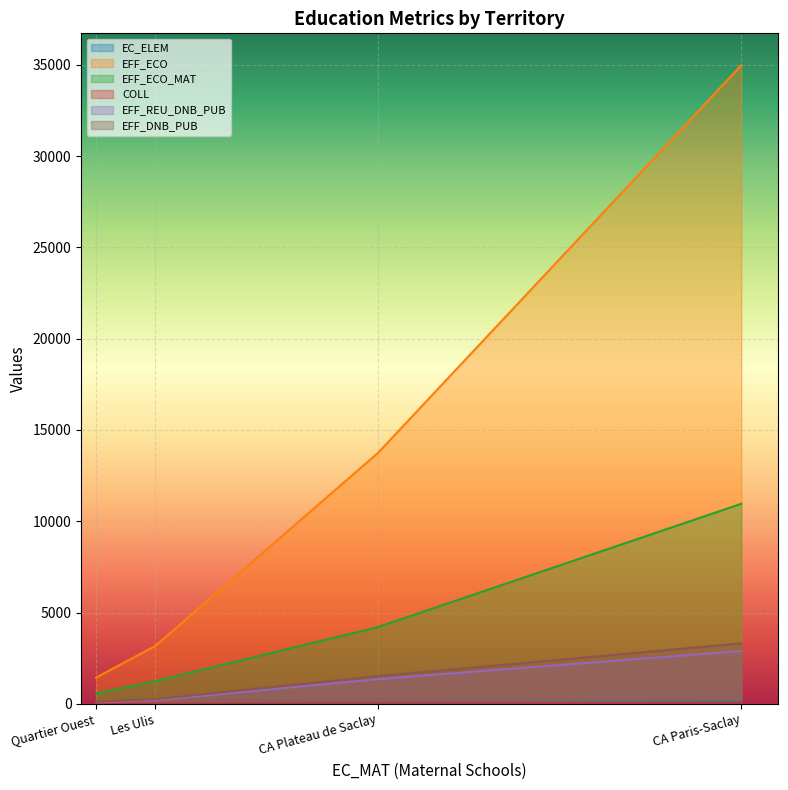

List the labels in order of EFF_ECO value, largest first.

CA Paris-Saclay, CA Plateau de Saclay, Les Ulis, Quartier Ouest